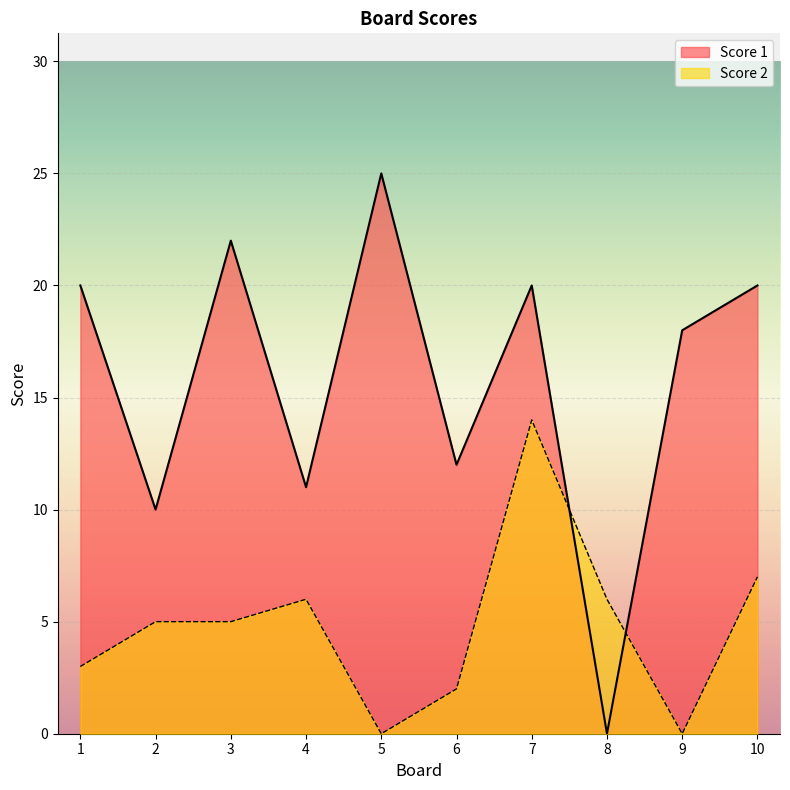

What is the difference between the Score 2 values at 7 and 6?

12